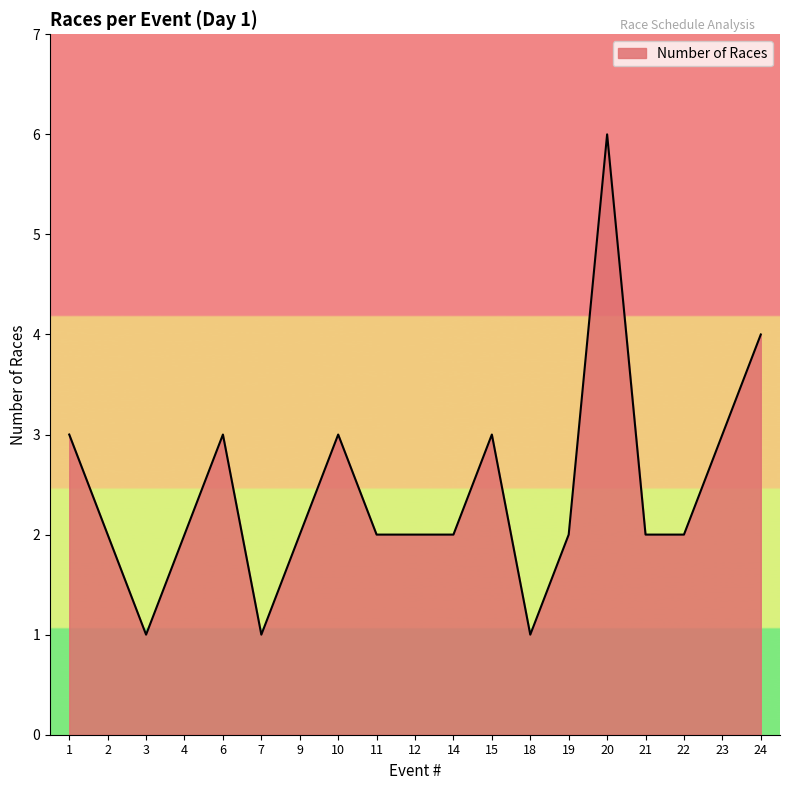

Approximately how many times larger is the value at 23 compared to 9?

1.5